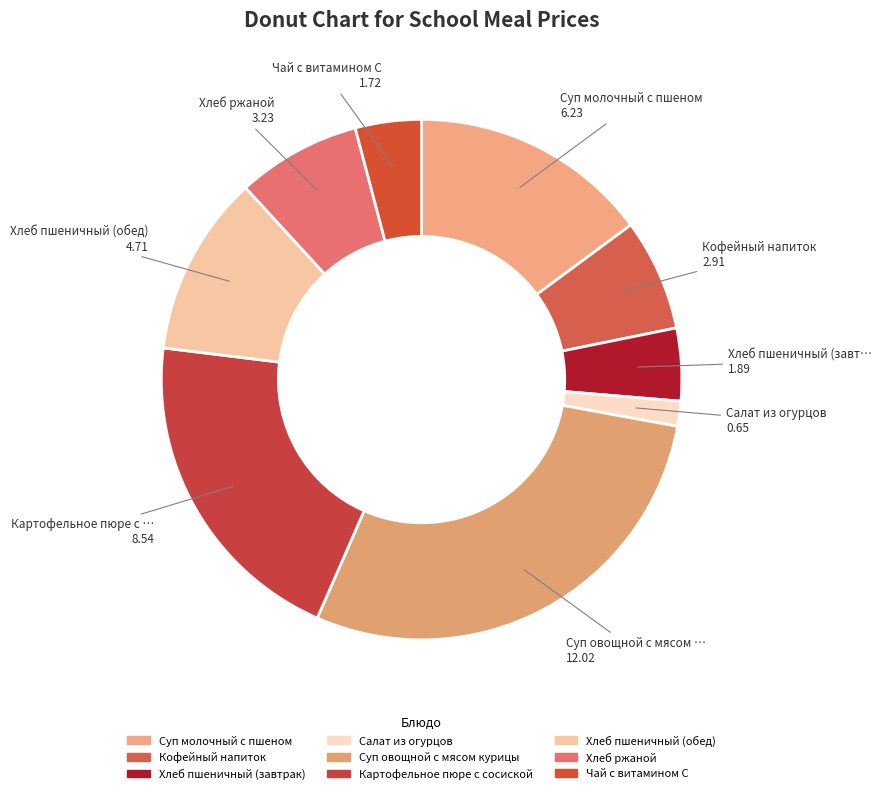

To the nearest percent, what is the combined percentage of Суп молочный с пшеном and Хлеб ржаной?

23%